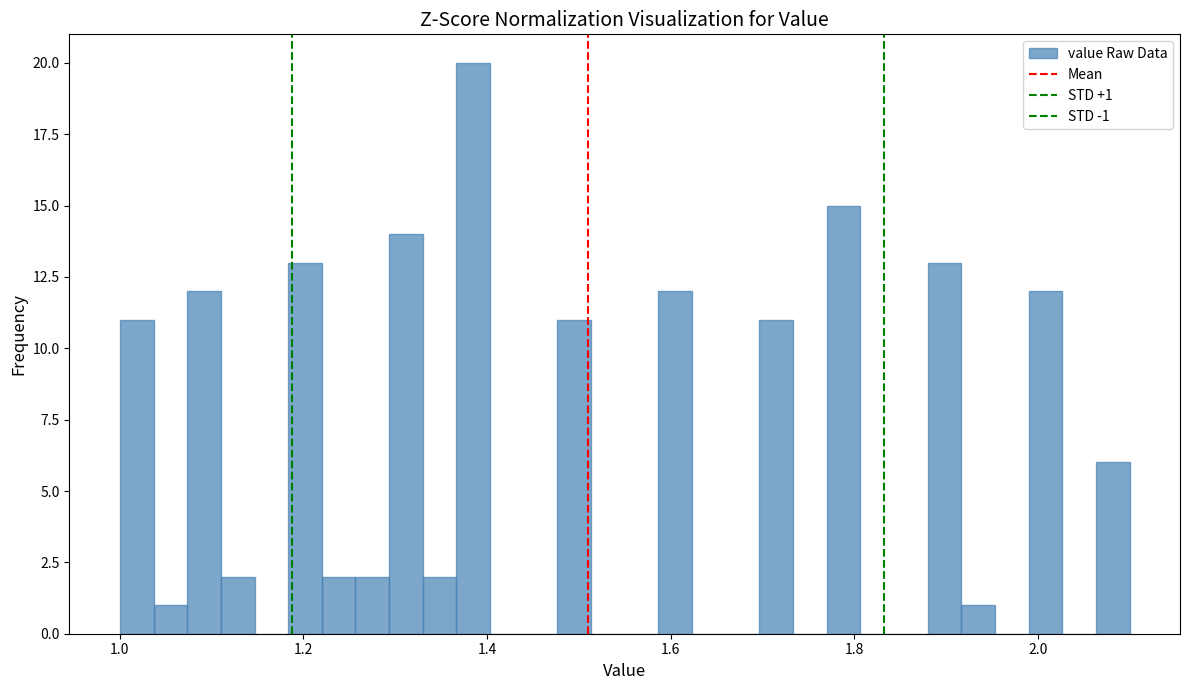

Read against the x-axis, roughly where is the centre of the tallest bar?

1.38